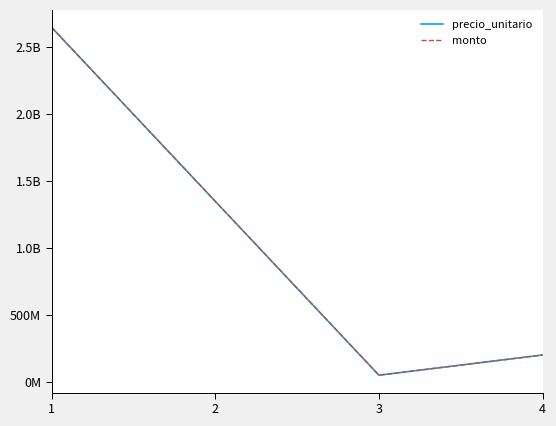

Reading left to right, list all the values displayed in this chart.

precio_unitario: 2643696000	1347512595	51660600	202143460
monto: 2643696000	1347512595	51660600	202143460